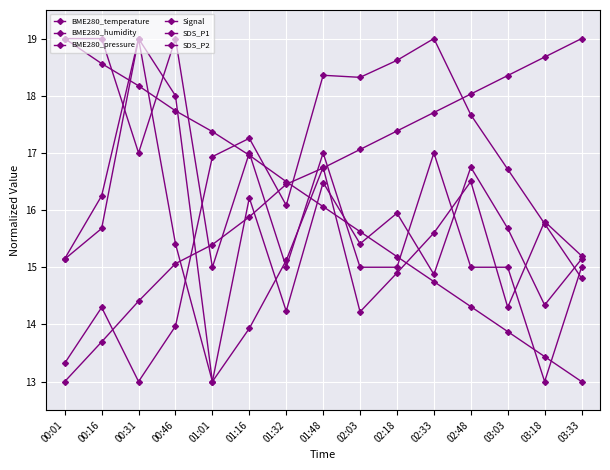

What is the value of the Signal point at the 10th from the left?

15.0